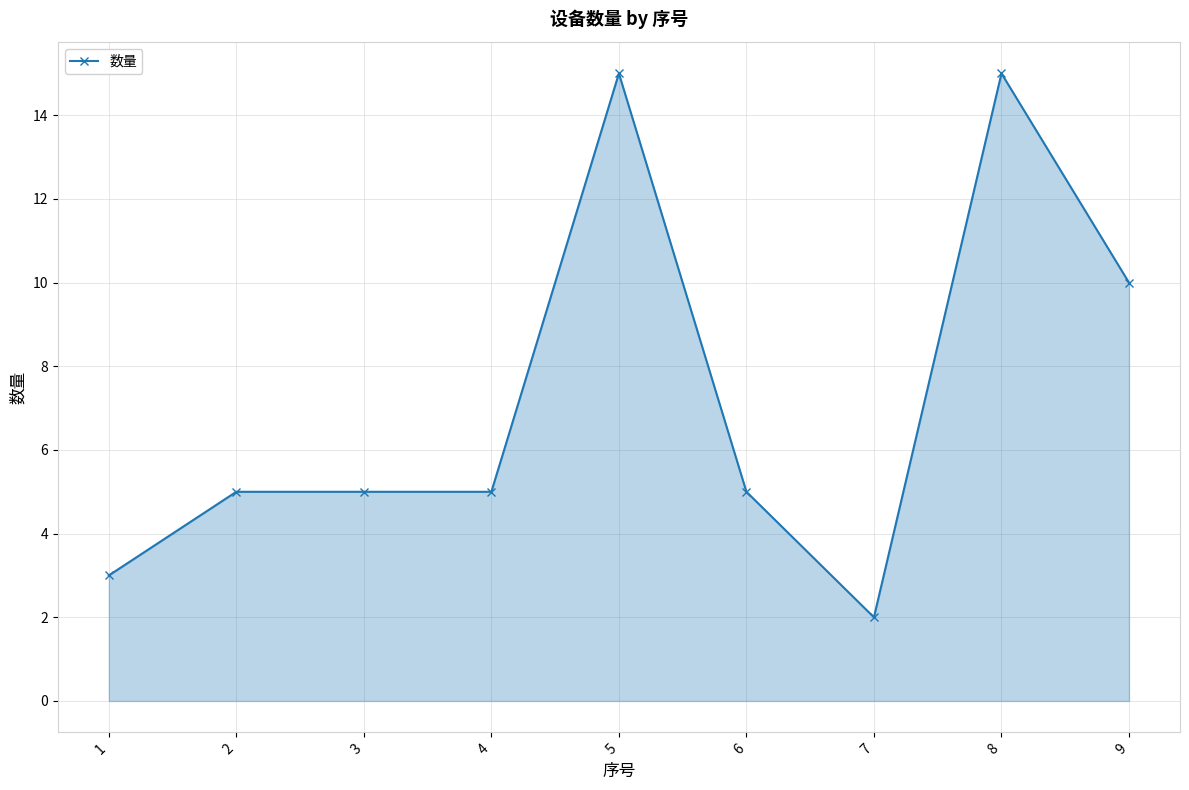

At which label is the value closest to 8?

9